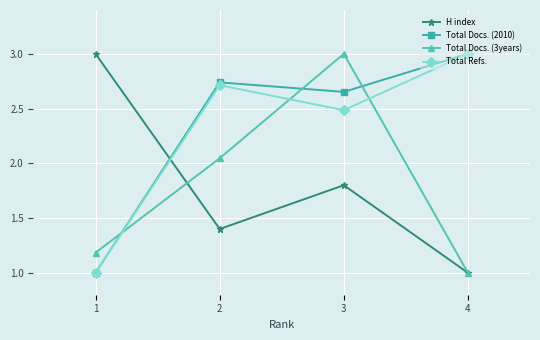

What is the spread (max minus min) of values at 2?

1.3